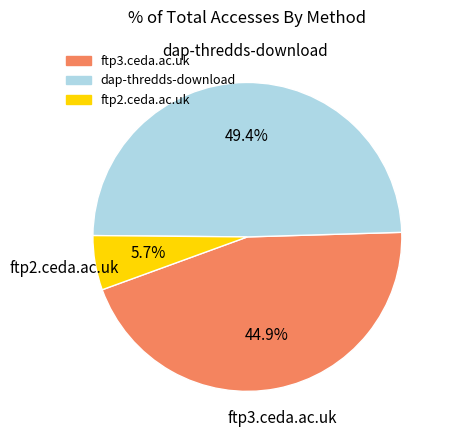

True or false: ftp2.ceda.ac.uk accounts for 1% of the total.

False